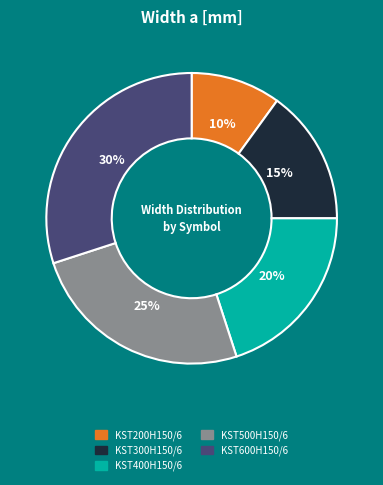

Does KST600H150/6 represent more than half of the total?

No